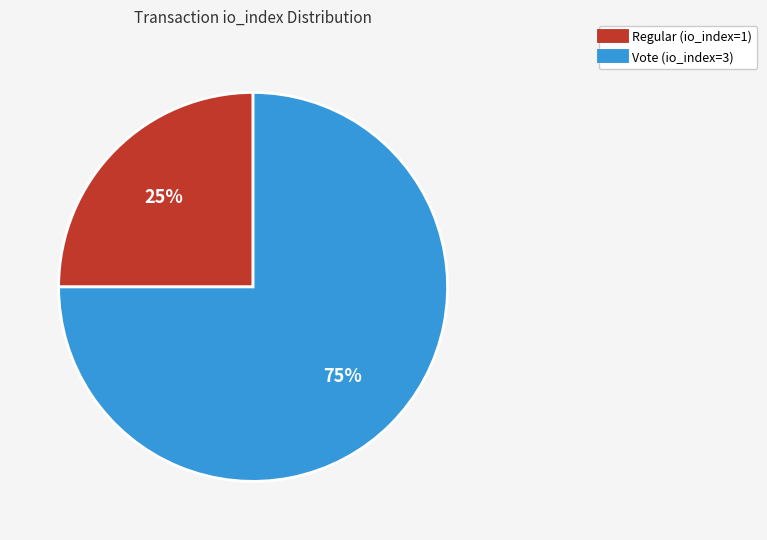

Is there any slice that represents more than half of the pie?

Yes